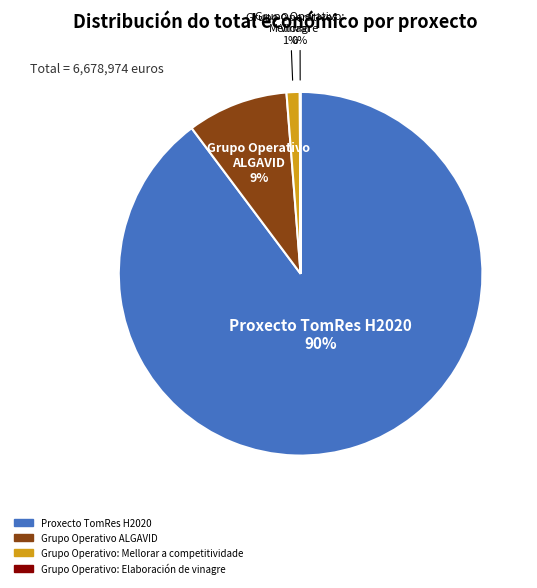

Is the sum of Grupo Operativo: Mellorar a competitividade and Proxecto TomRes H2020 greater than half?

Yes